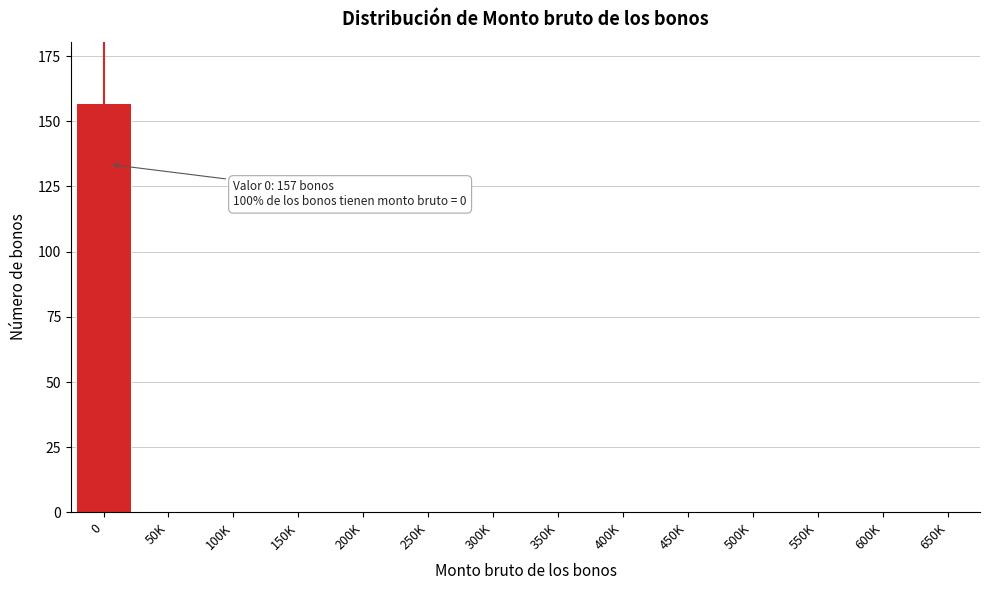

Reading left to right, extract all data points from this chart.

0=157	50K=0	100K=0	150K=0	200K=0	250K=0	300K=0	350K=0	400K=0	450K=0	500K=0	550K=0	600K=0	650K=0